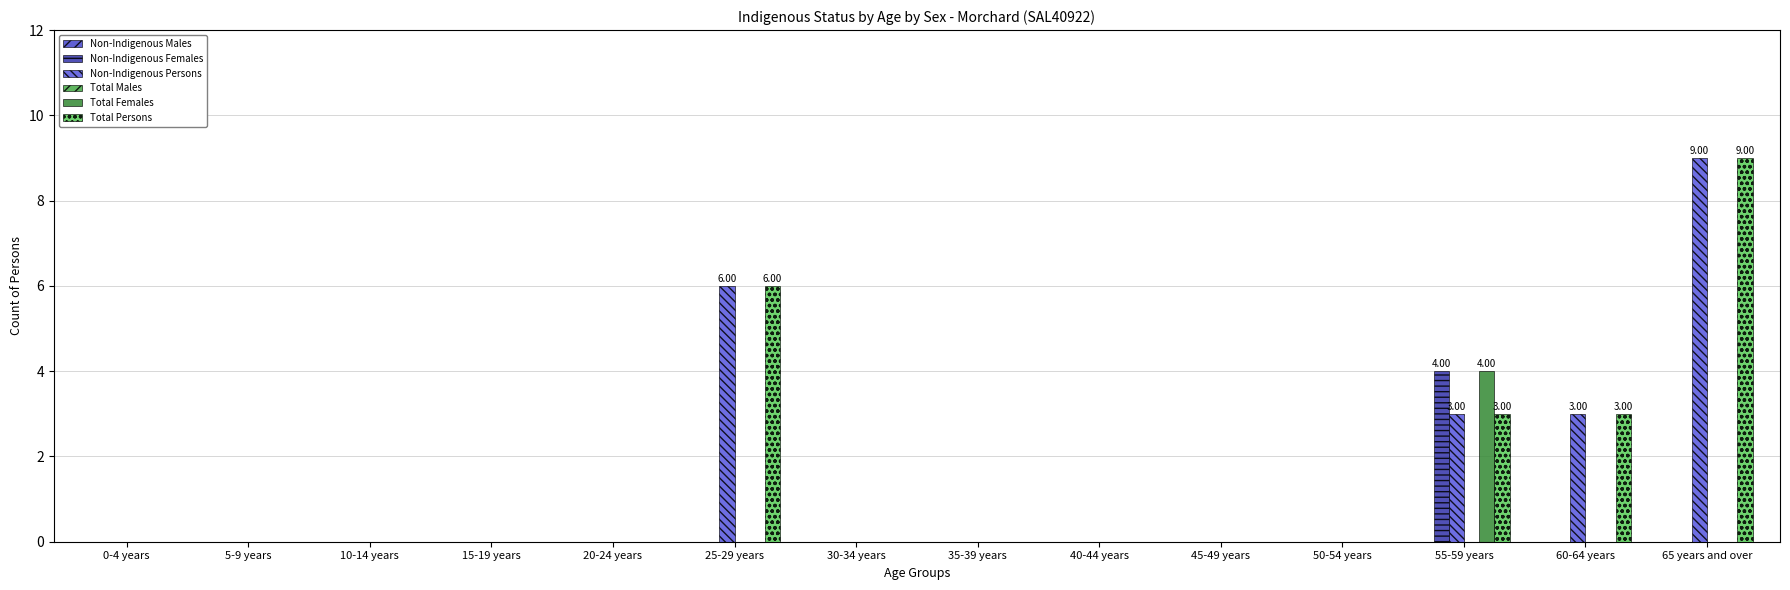

What is the value of the Total Persons bar at the 12th from the left?

3